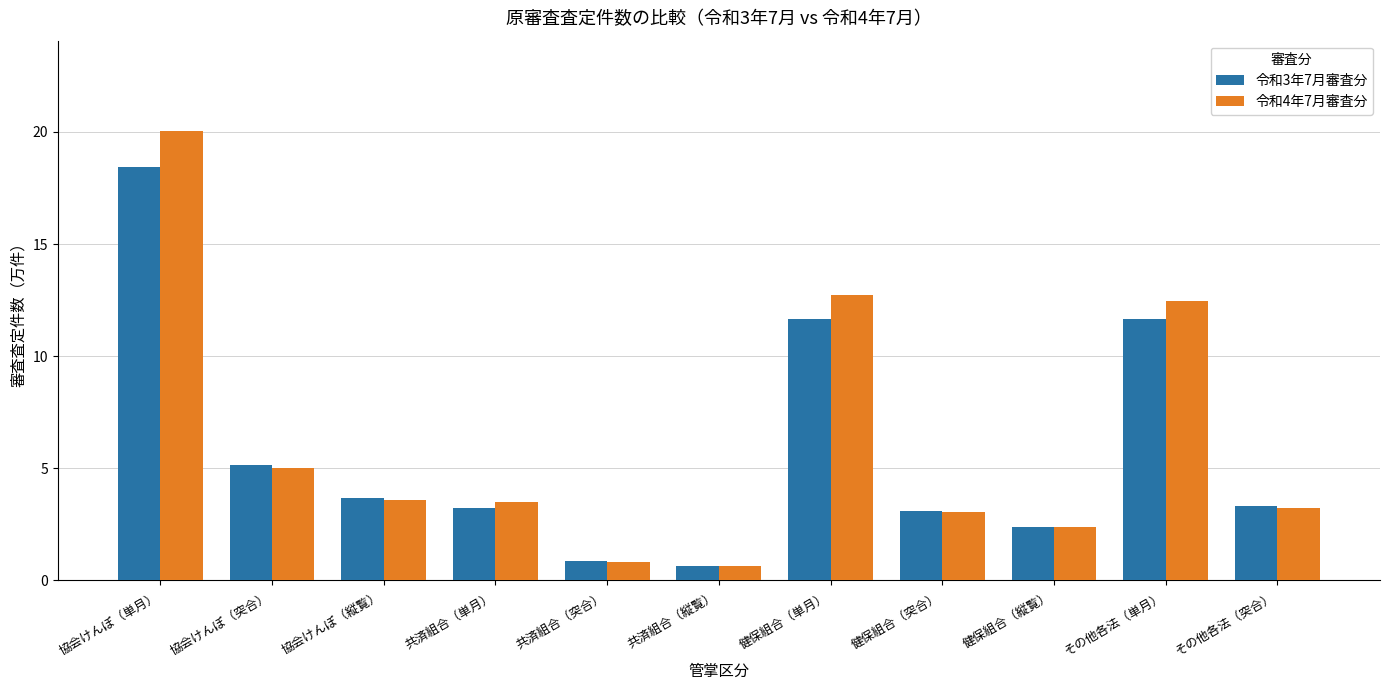

How many values in the 令和3年7月審査分 series are below 3?

3